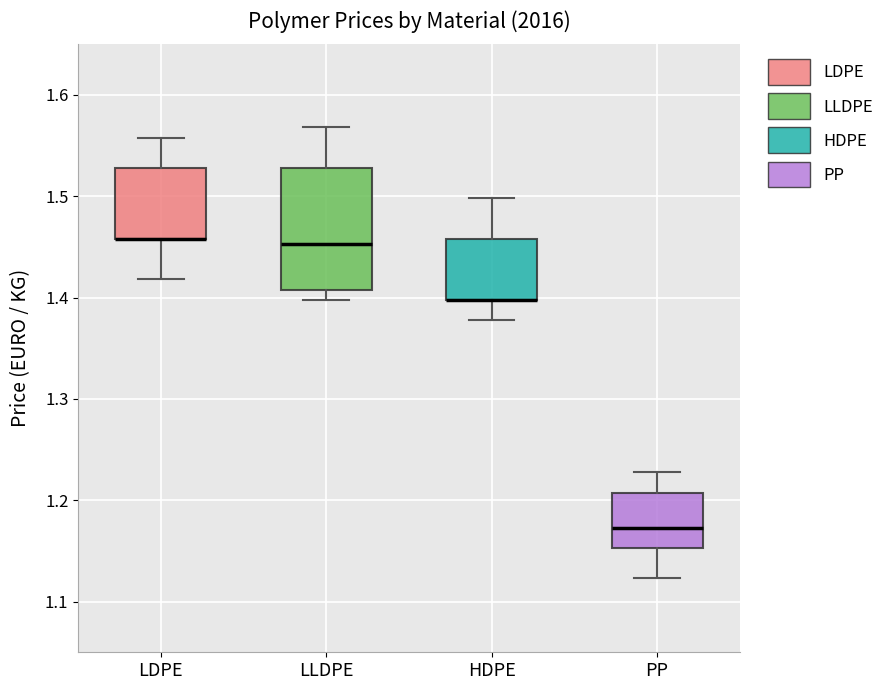

Which box is the tallest, from its lower edge to its upper edge?

LLDPE